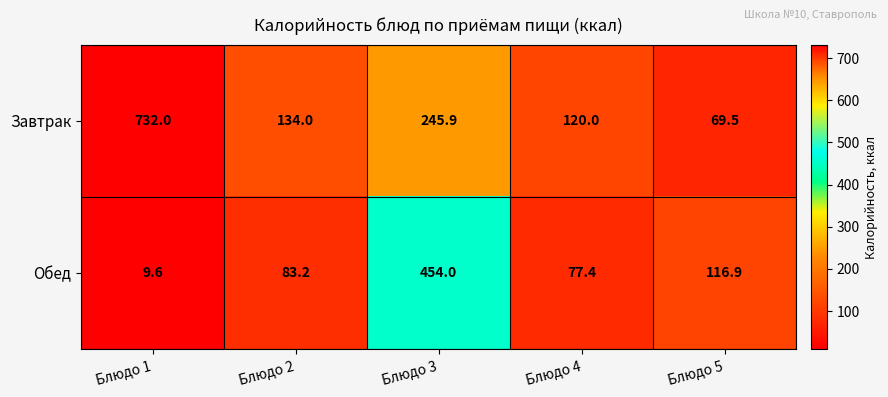

Between Блюдо 1 and Блюдо 3, which series saw the biggest shift?

Завтрак